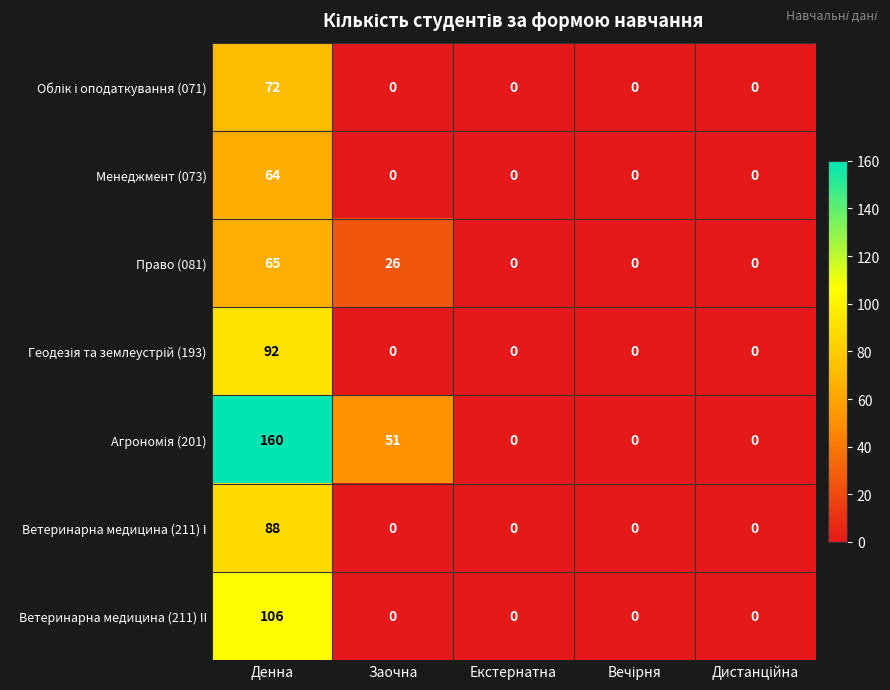

What is the total value across all series at Заочна?

77